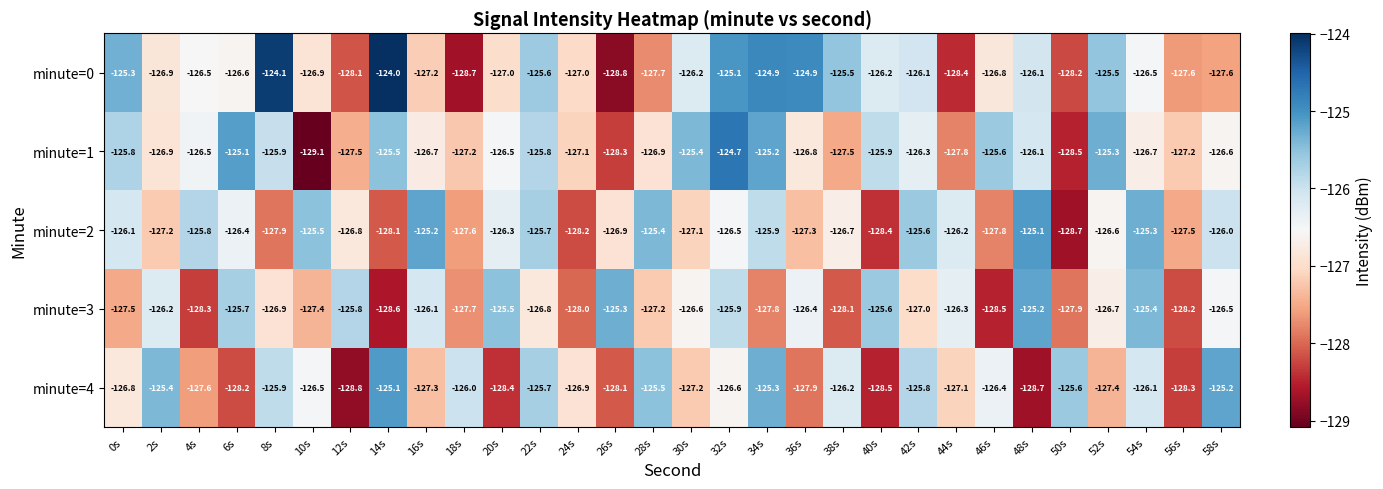

What is the total value across all series at 0s?

-631.5